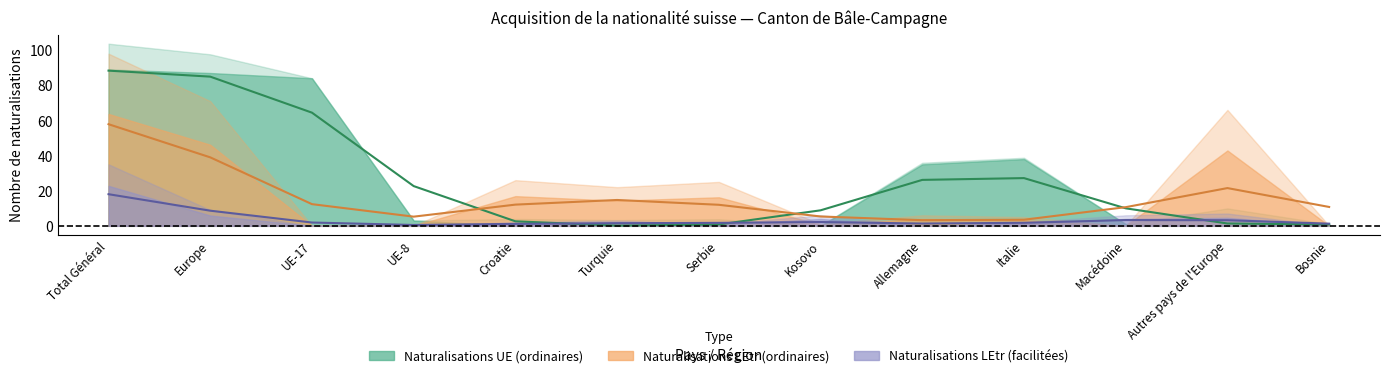

True or false: Naturalisations facilitées (LEtr) has a value of 2 at Italie.

True